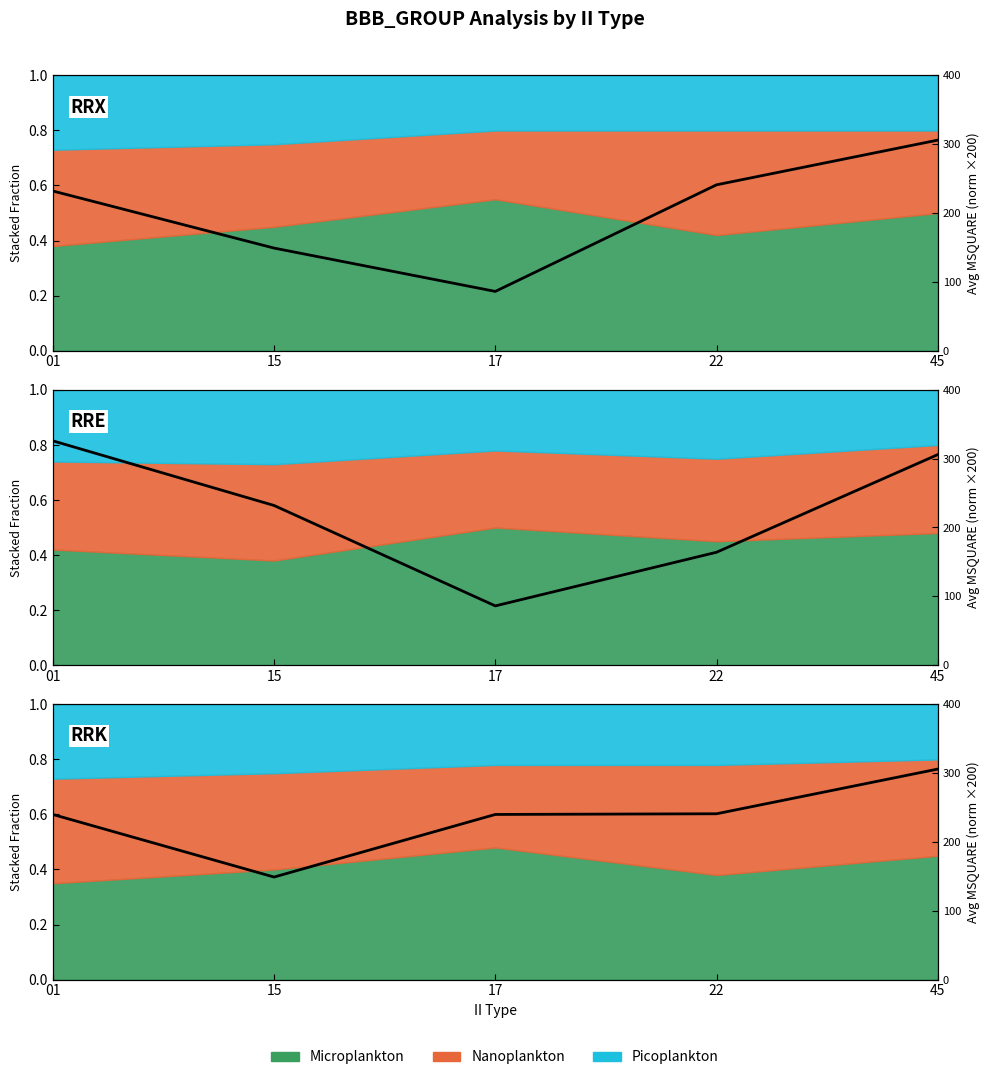

What is the difference between the values at 17 and 45?

0.2